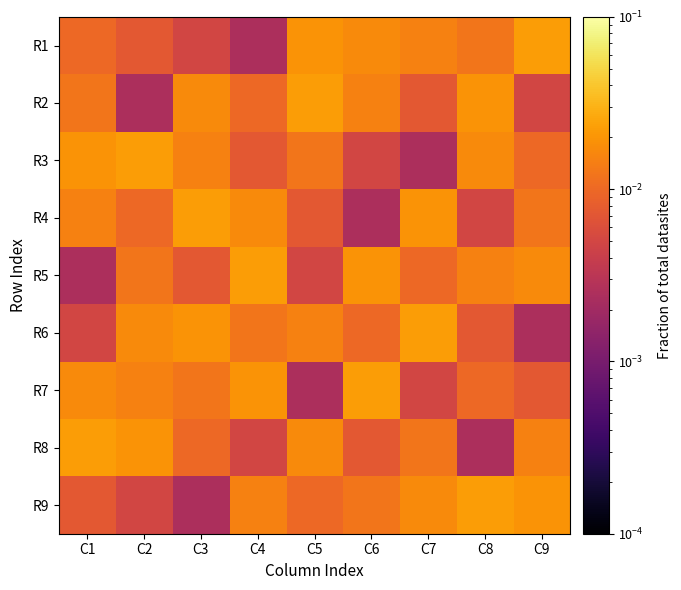

Which category has the highest value across all series?

C9